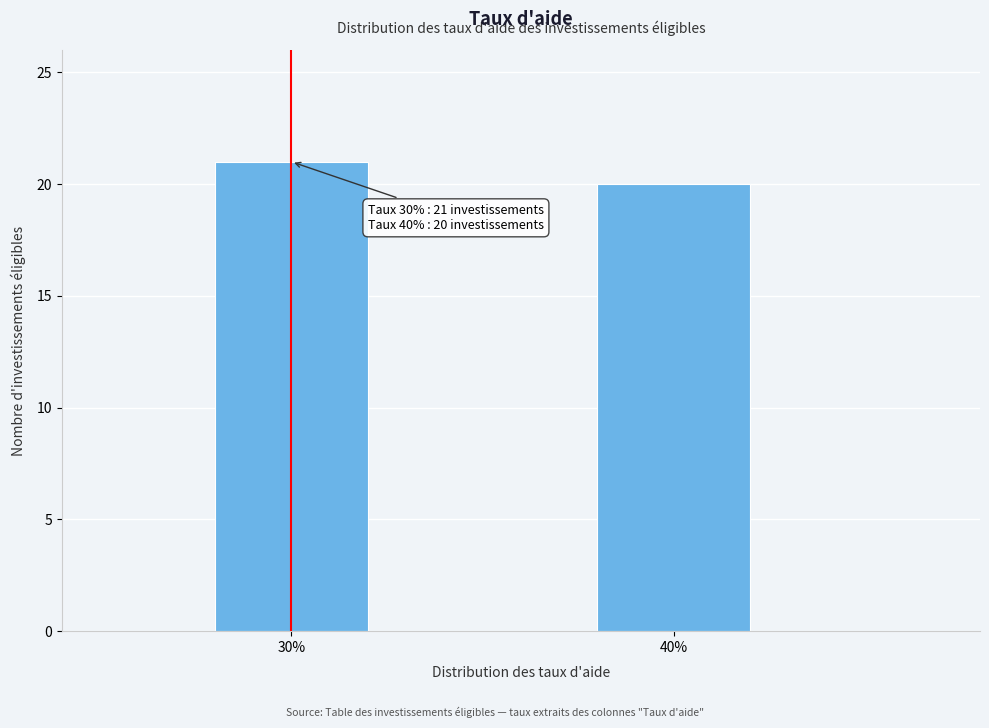

Reading left to right, extract all data points from this chart.

30%=21	40%=20